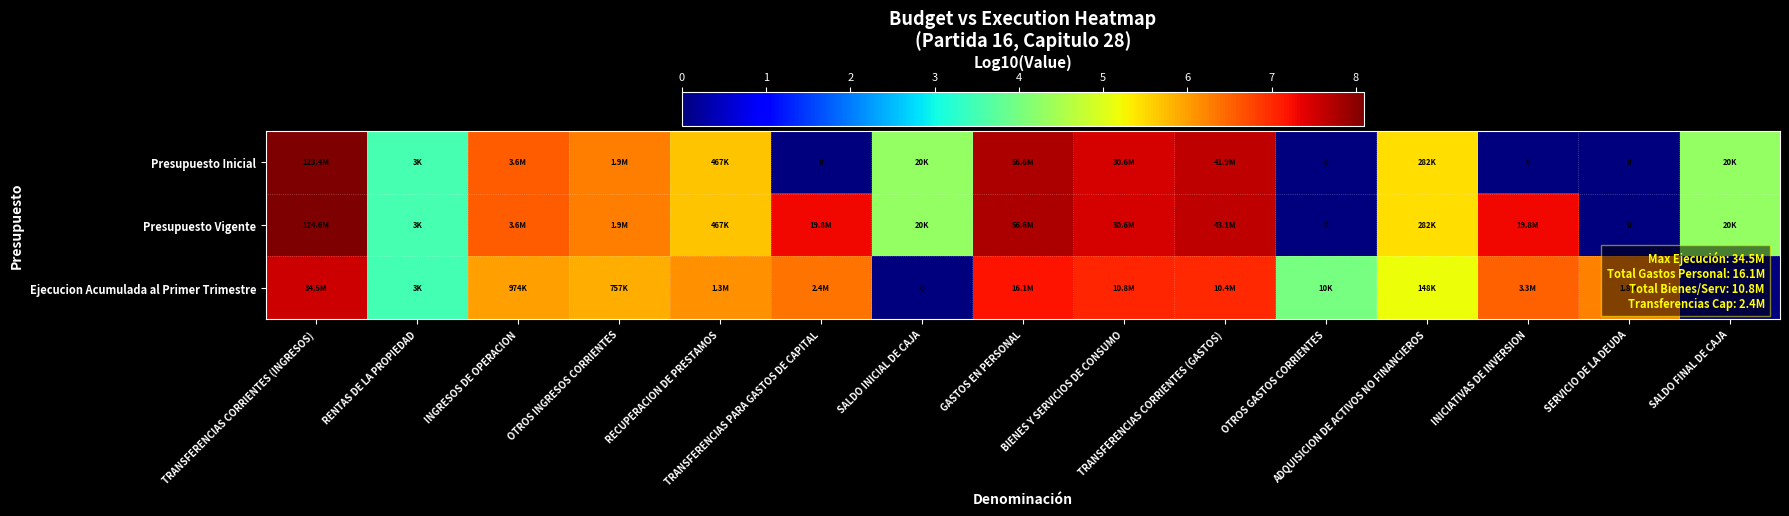

What is the difference between the Ejecucion Acumulada al Primer Trimestre values at BIENES Y SERVICIOS DE CONSUMO and SALDO FINAL DE CAJA?

7.0